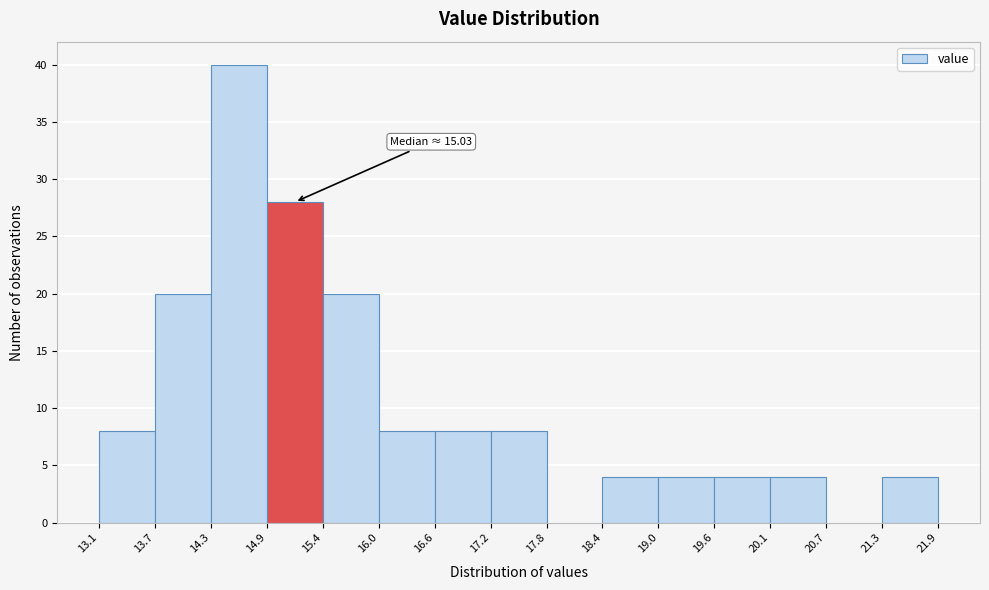

Which range on the x-axis has the tallest bar?

14.3 to 14.9